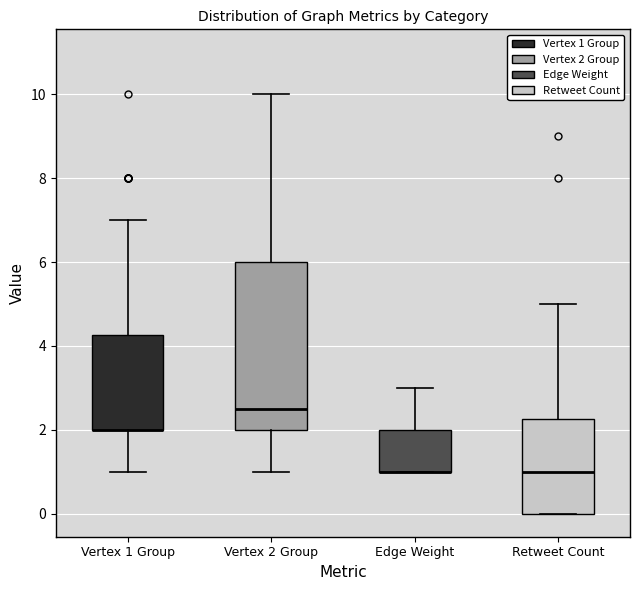

Reading left to right, transcribe this box plot: for each box, give where its median line is, the range the box spans, and where its two whiskers end, as read against the y-axis. The values are not printed on the chart, so give them approximately, as read against the axis.

Vertex 1 Group: median 2.0 (drawn on the box's lower edge), box 2.0 to 4.2, whiskers 1.0 to 7.0
Vertex 2 Group: median 2.6, box 2.0 to 6.0, whiskers 1.0 to 10.0
Edge Weight: median 1.0 (drawn on the box's lower edge), box 1.0 to 2.0, whiskers 1.0 to 3.0
Retweet Count: median 1.0, box 0.0 to 2.2, whiskers 0.0 to 5.0